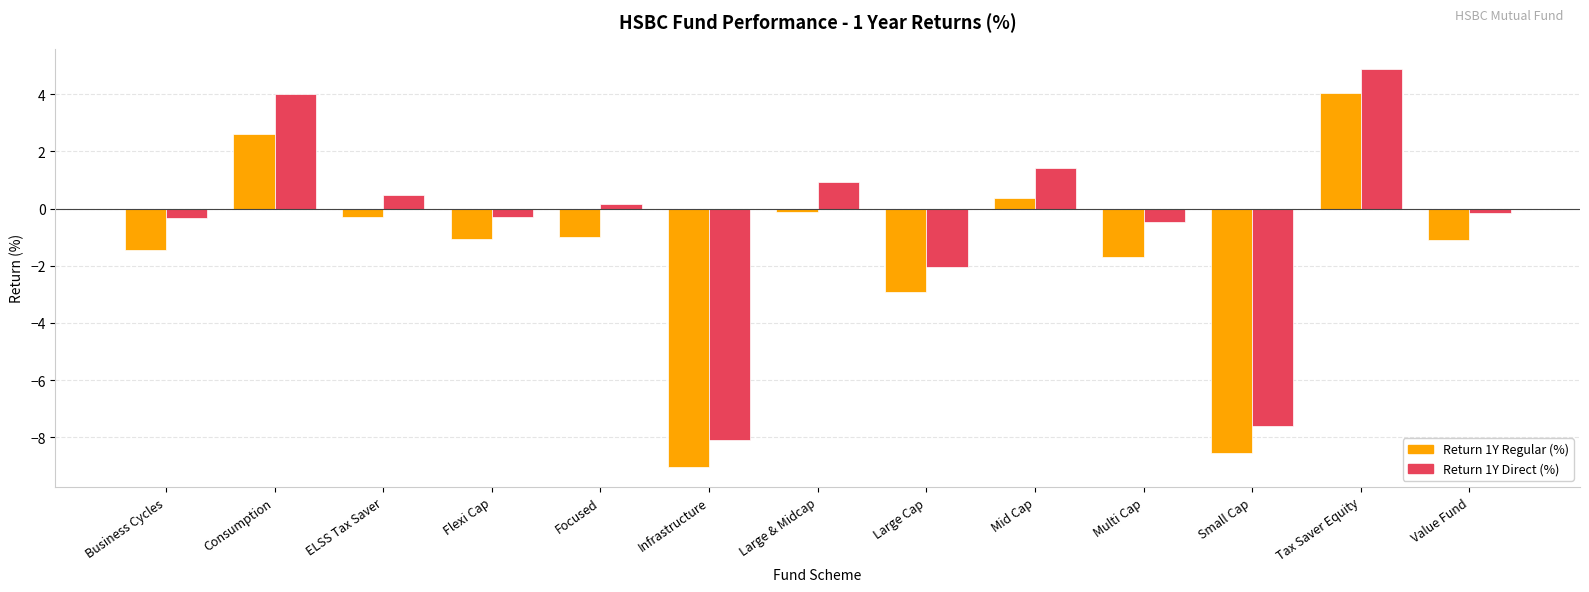

The Return 1Y Direct (%) series shows 1.4 at Mid Cap. True or false?

True